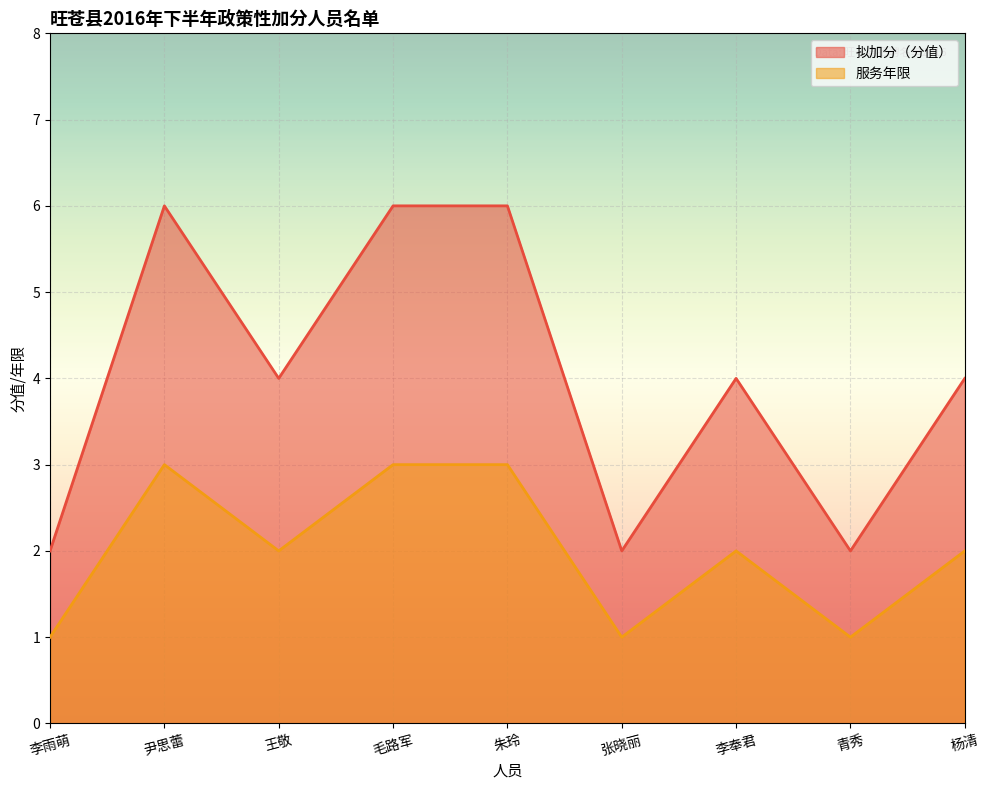

Reading right to left, transcribe all the data shown in this chart.

拟加分（分值）: 杨清=4	青秀=2	李奉君=4	张晓丽=2	朱玲=6	毛路军=6	王敬=4	尹思蕾=6	李雨萌=2
服务年限: 杨清=2	青秀=1	李奉君=2	张晓丽=1	朱玲=3	毛路军=3	王敬=2	尹思蕾=3	李雨萌=1